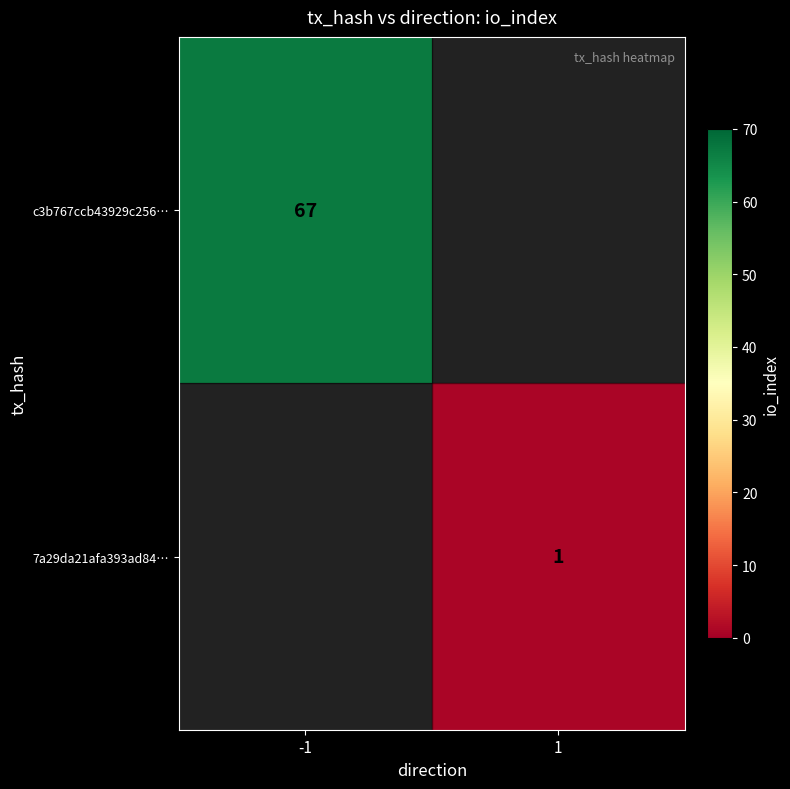

The c3b767ccb43929c256… series shows 34 at -1. True or false?

False